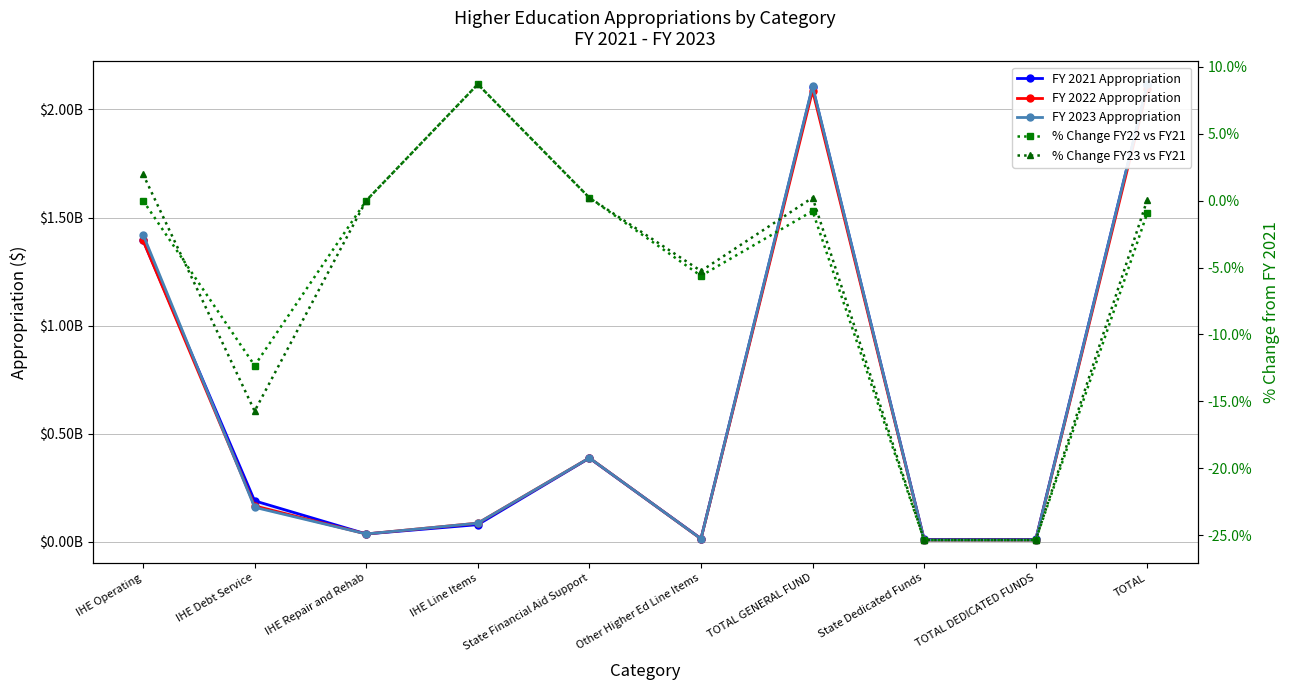

Rank the categories by FY 2023 Appropriation value from lowest to highest.

State Dedicated Funds, TOTAL DEDICATED FUNDS, Other Higher Ed Line Items, IHE Repair and Rehab, IHE Line Items, IHE Debt Service, State Financial Aid Support, IHE Operating, TOTAL GENERAL FUND, TOTAL